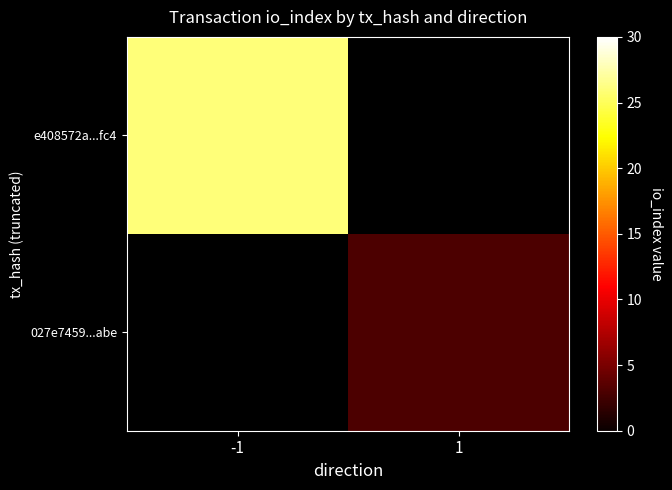

True or false: e408572a...fc4 has a value of 26.0 at -1.

True